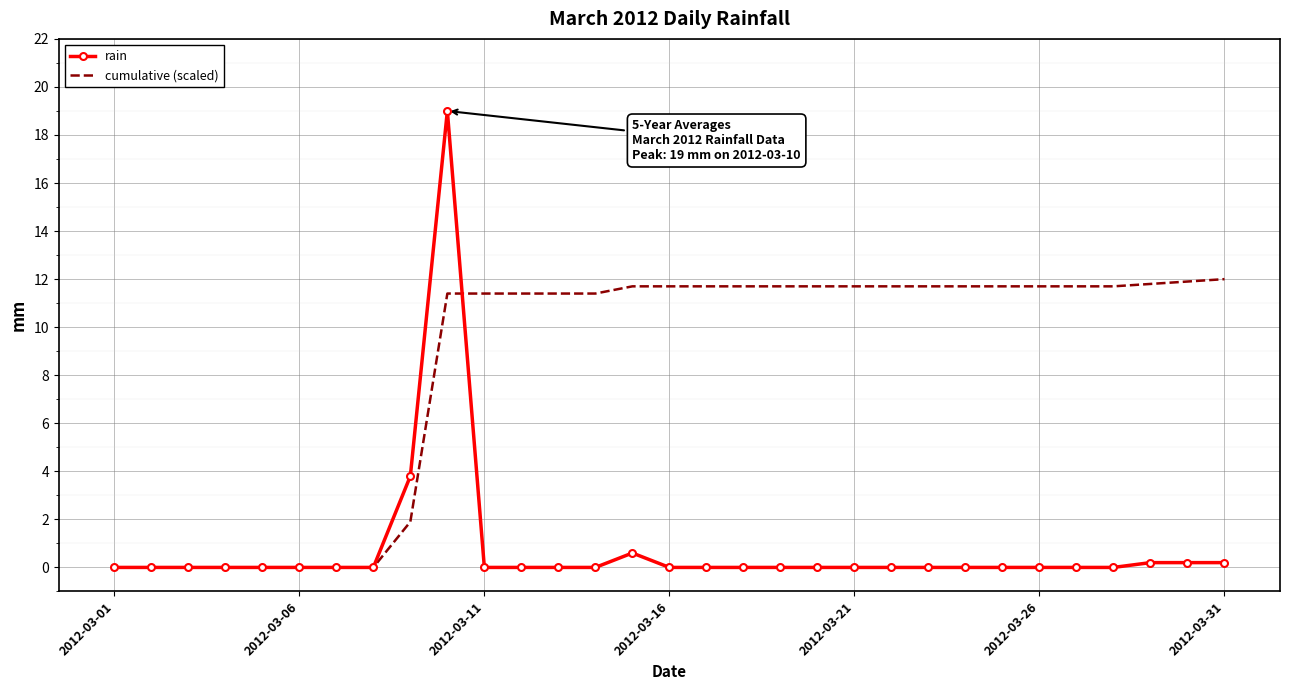

Rank the series by their average value, from highest to lowest.

cumulative (scaled), rain